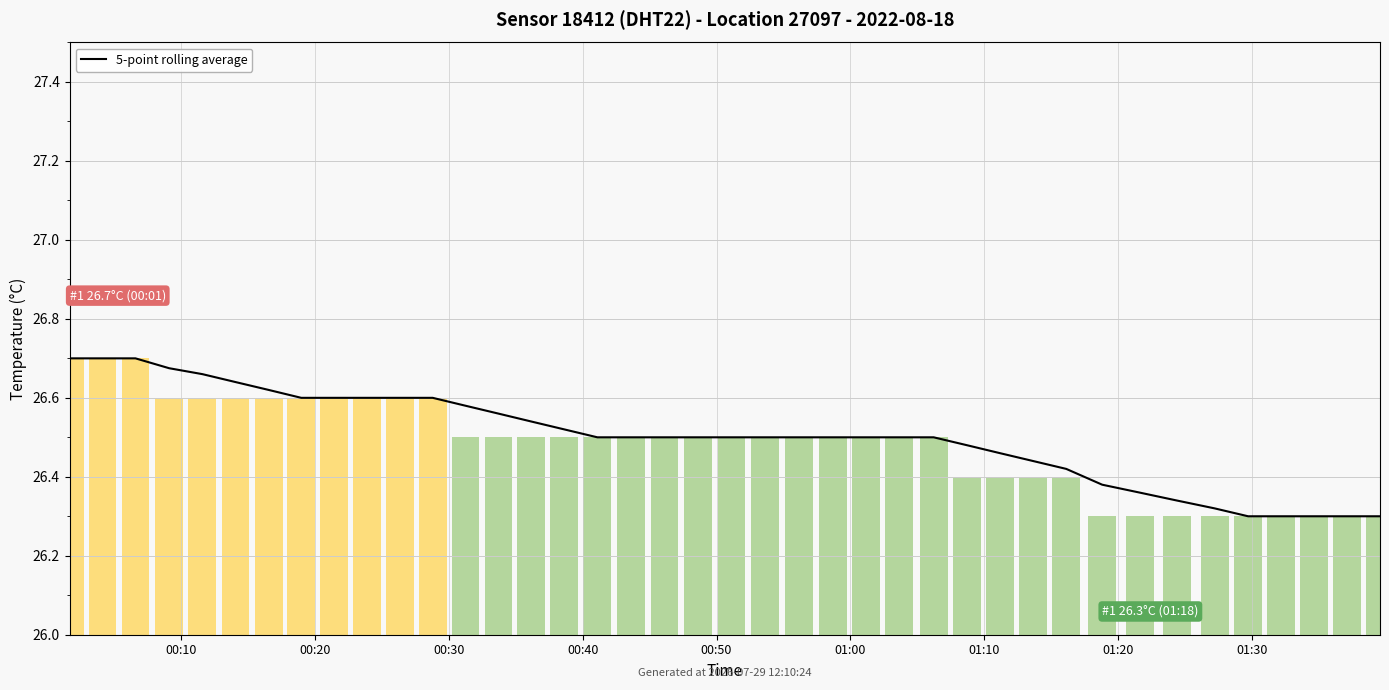

How many values are between 26 and 27?

40